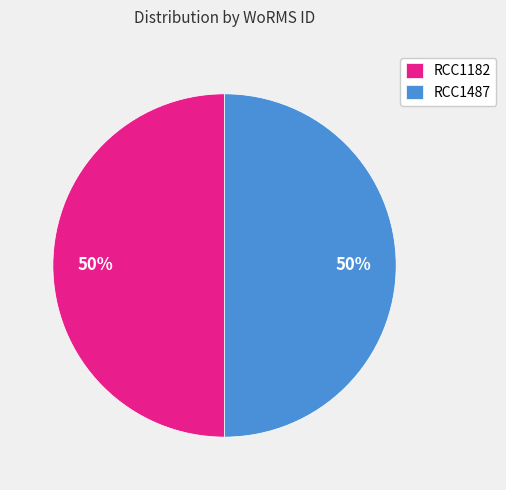

To the nearest percent, what percentage of the pie is RCC1487?

50%